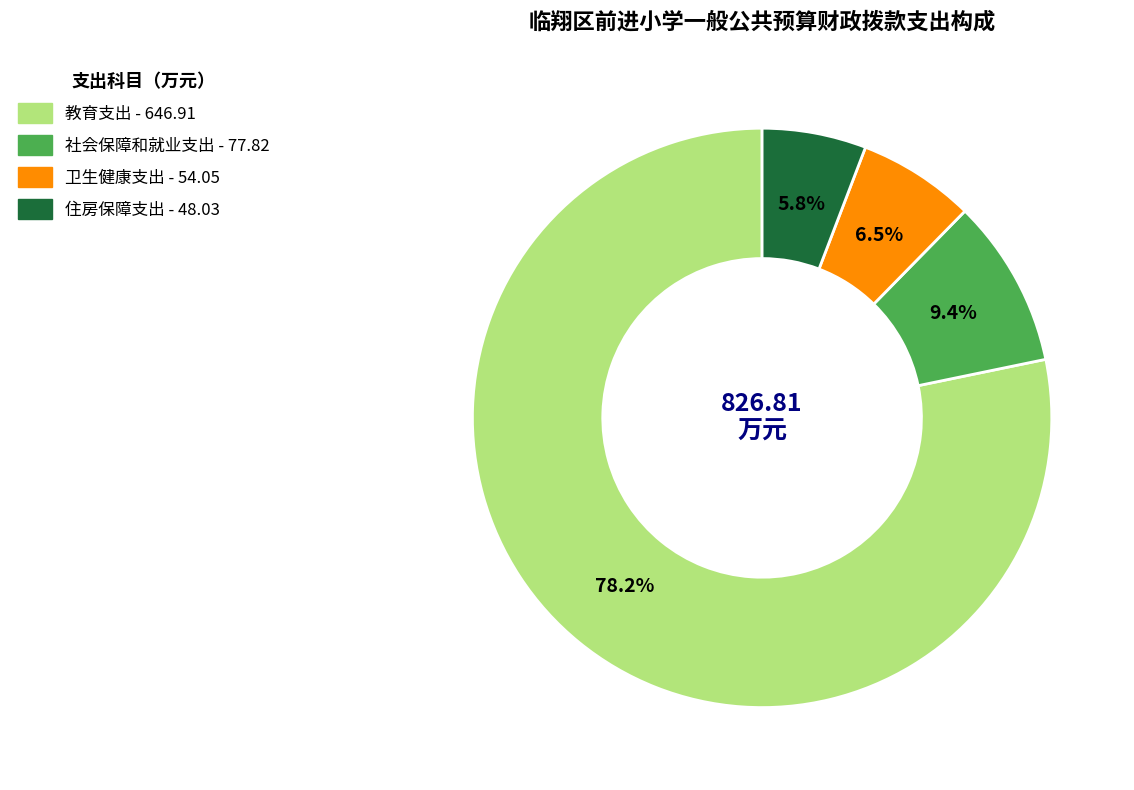

Rank the categories by value from highest to lowest.

教育支出, 社会保障和就业支出, 卫生健康支出, 住房保障支出